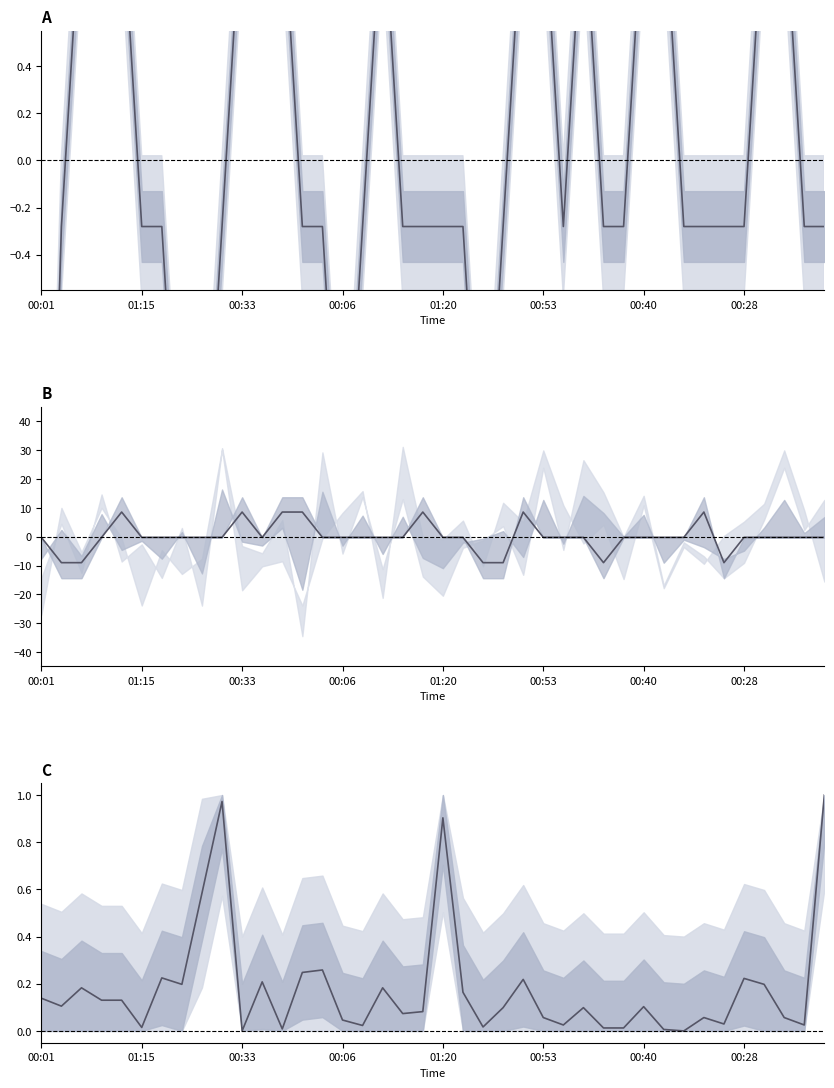

Which series has the largest total across all categories?

Max_cycle (normalized)